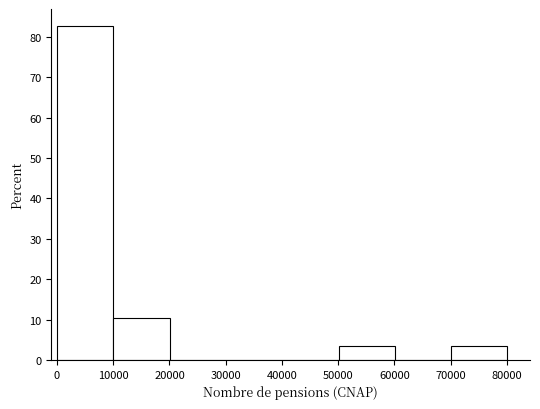

Over which range of the x-axis is the bar tallest?

0 to 10000